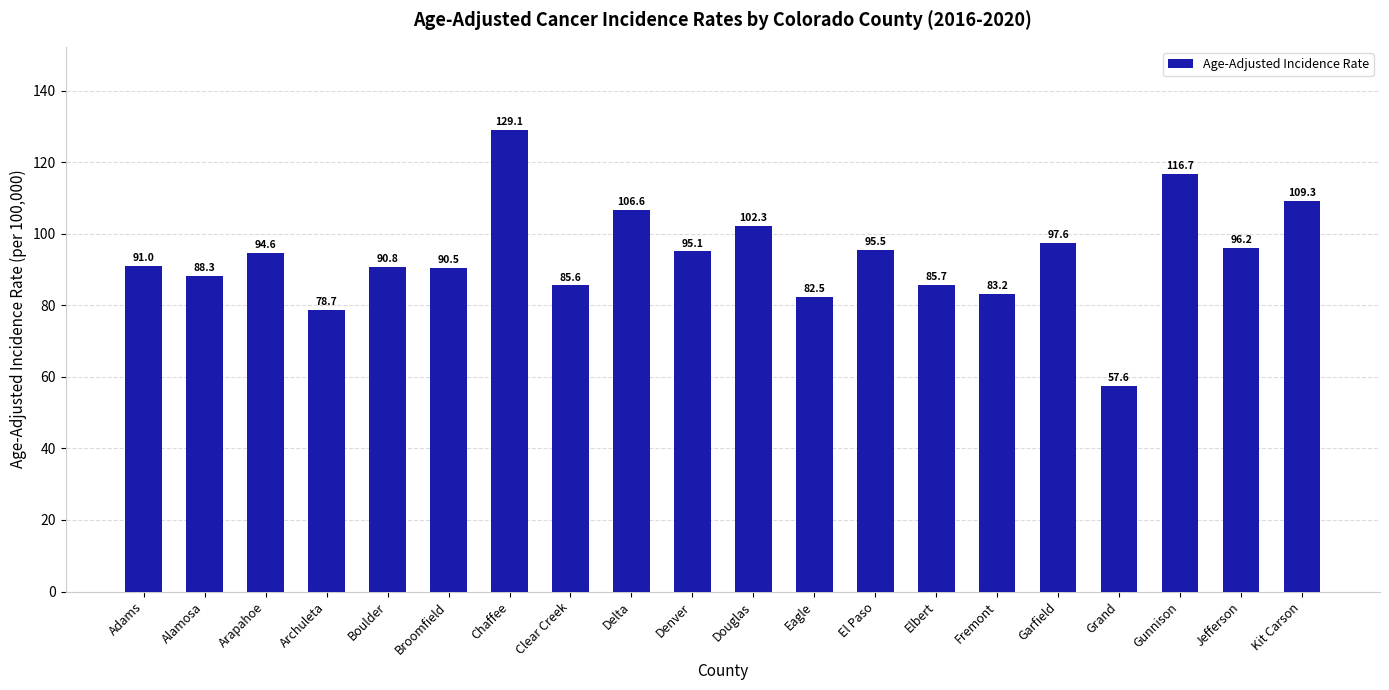

List the labels in order of value, smallest first.

Grand, Archuleta, Eagle, Fremont, Clear Creek, Elbert, Alamosa, Broomfield, Boulder, Adams, Arapahoe, Denver, El Paso, Jefferson, Garfield, Douglas, Delta, Kit Carson, Gunnison, Chaffee